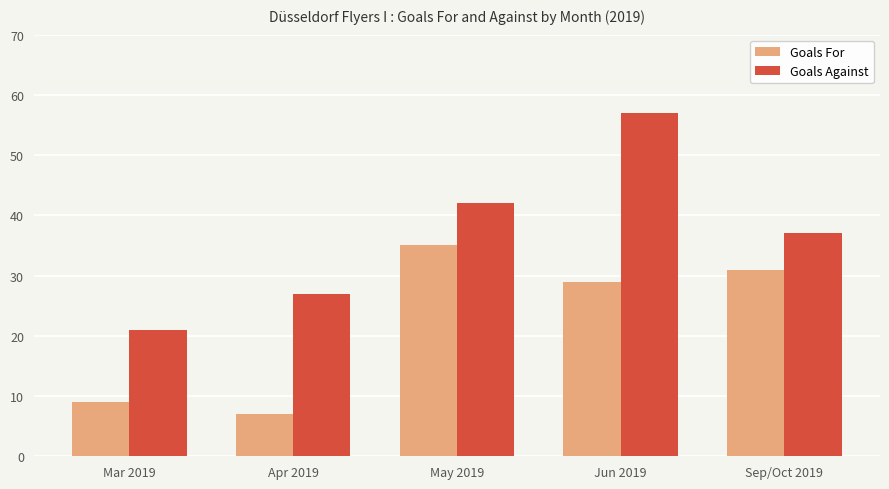

How many values in the Goals Against series are below 37?

2